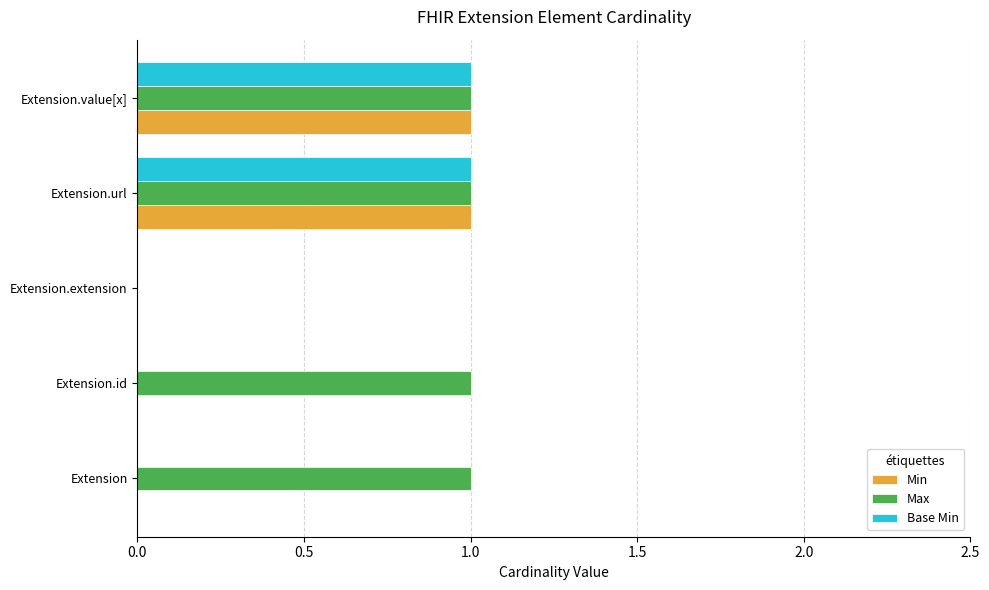

Is the value of Max at Extension.url greater than the value of Min at Extension.extension?

Yes